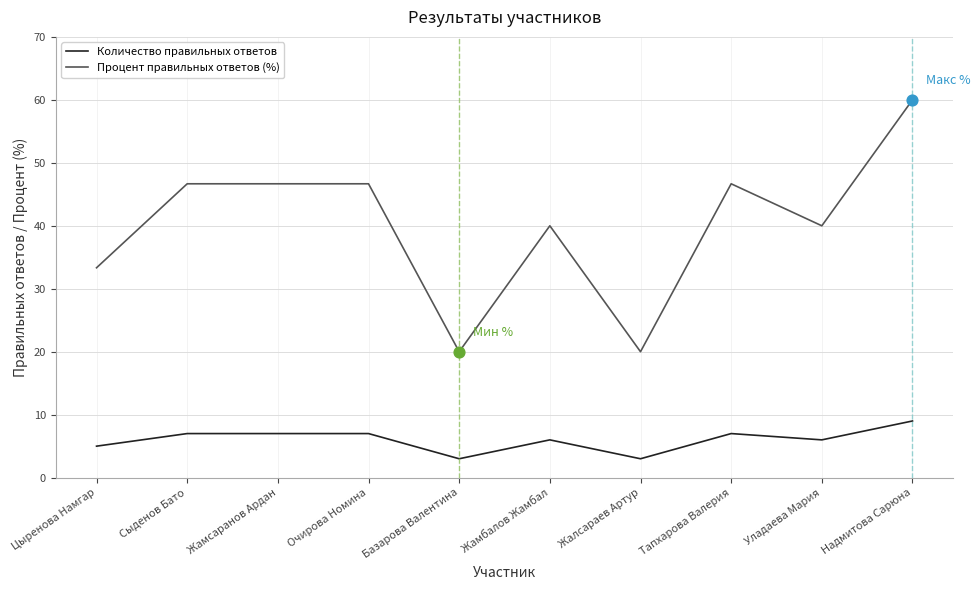

Which series changed the most between Жамбалов Жамбал and Жалсараев Артур?

Процент правильных ответов (%)